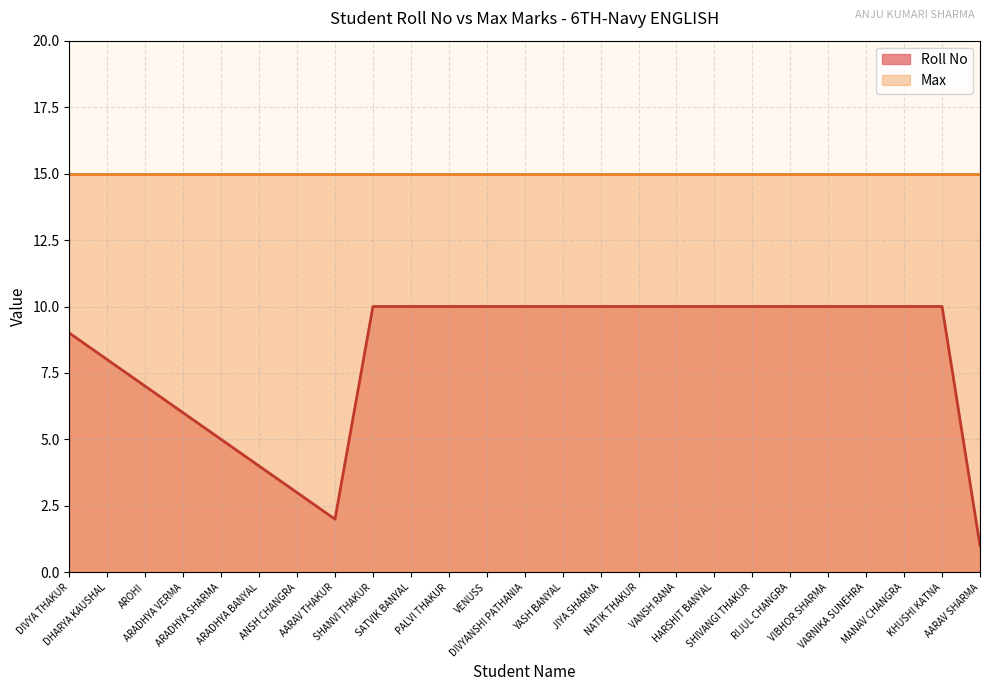

Between ARADHYA BANYAL and SATVIK BANYAL, which is larger?

SATVIK BANYAL